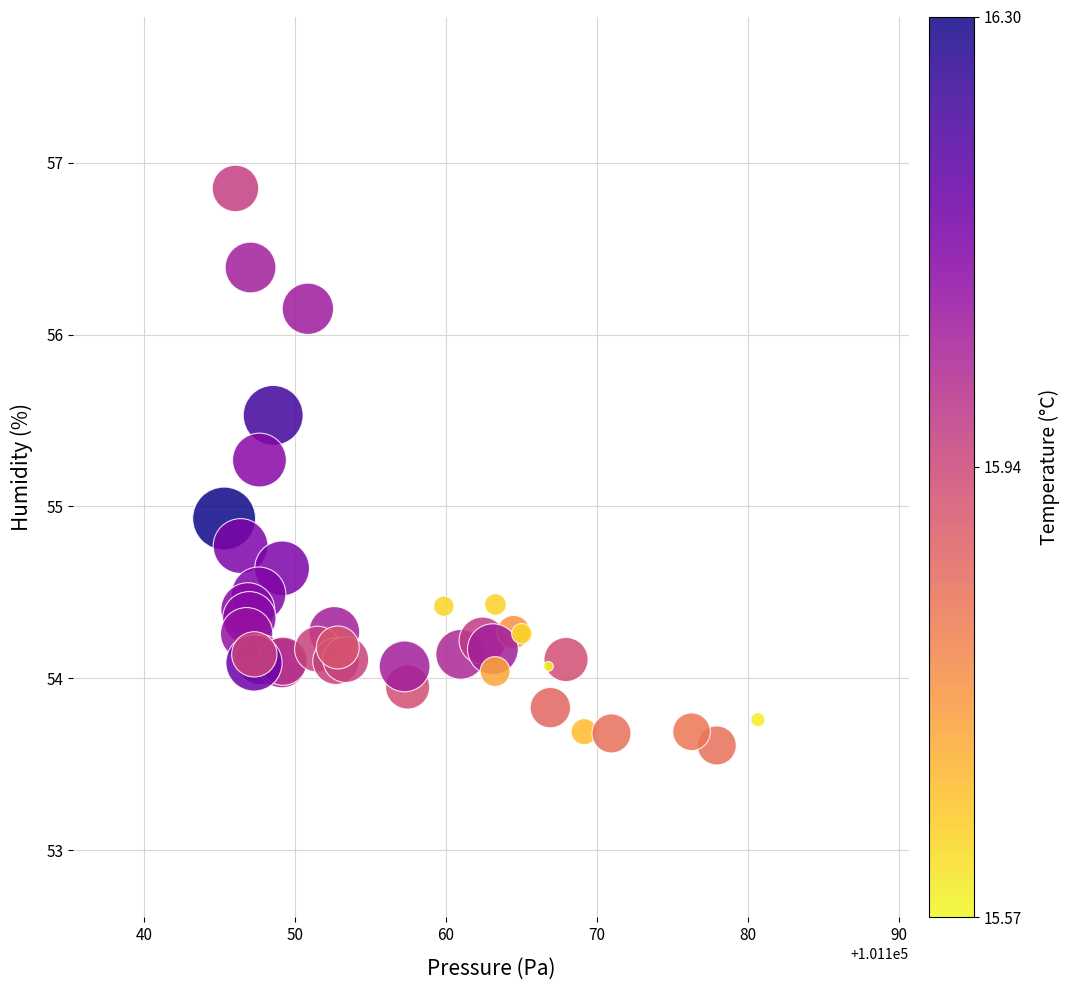

What Y value in the scatter plot is closest to 55?

54.9